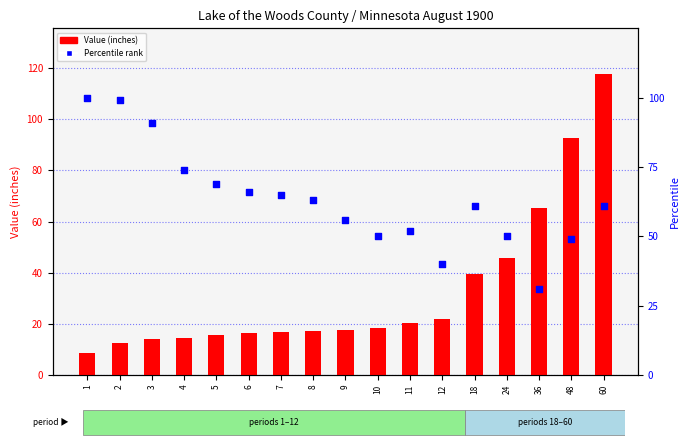

Which series has the widest spread of Y values?

Value (inches)